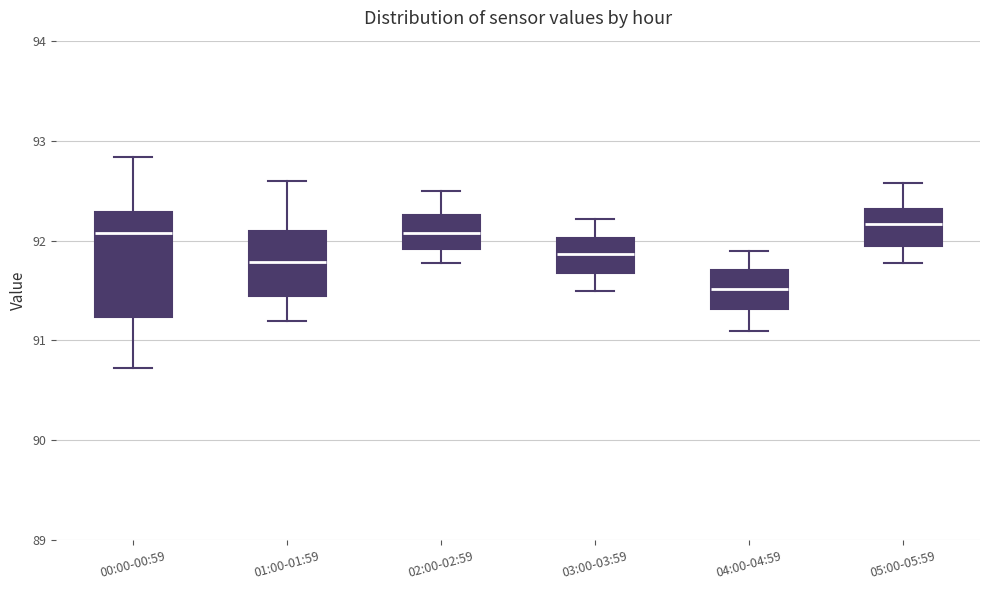

Which box has the lowest median line?

04:00-04:59